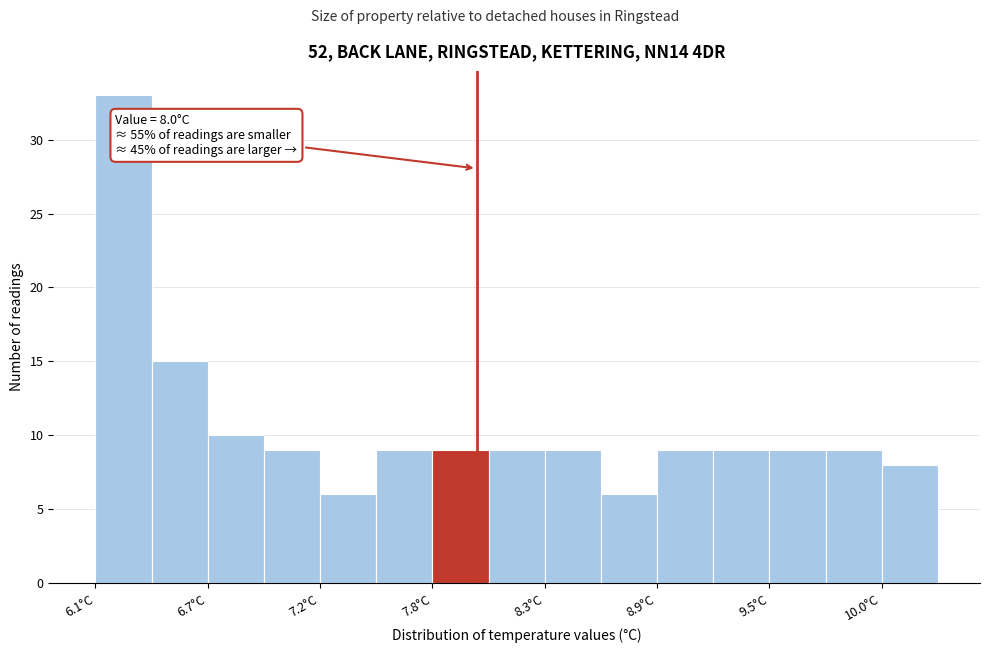

Read against the x-axis, roughly where is the centre of the tallest bar?

6.2